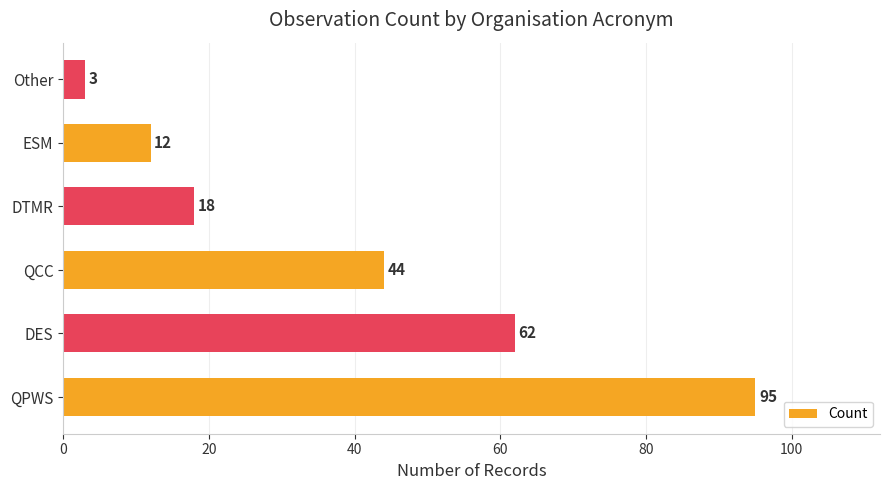

What is the average value?

39